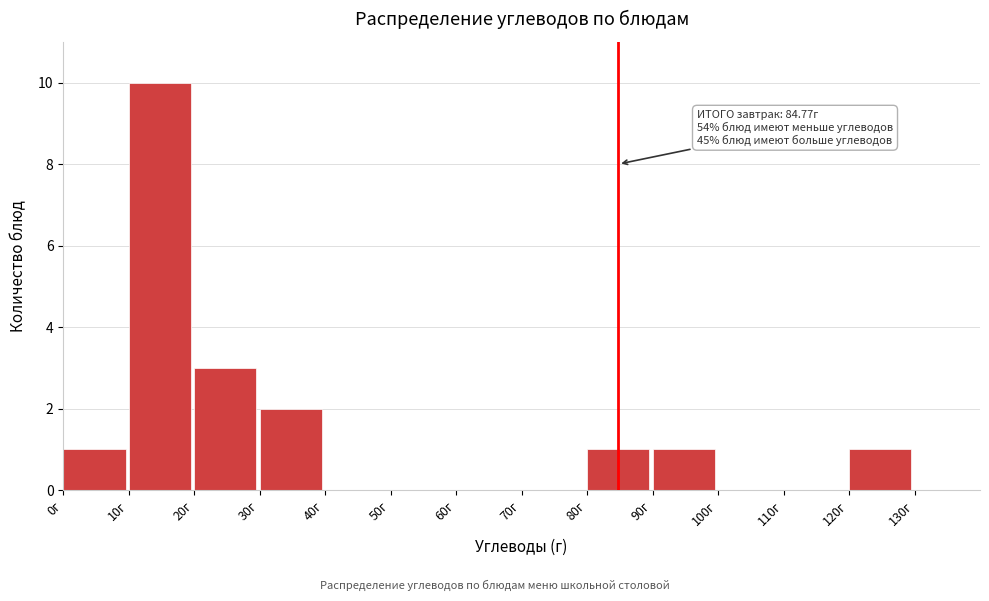

Which range on the x-axis has the tallest bar?

10 to 20